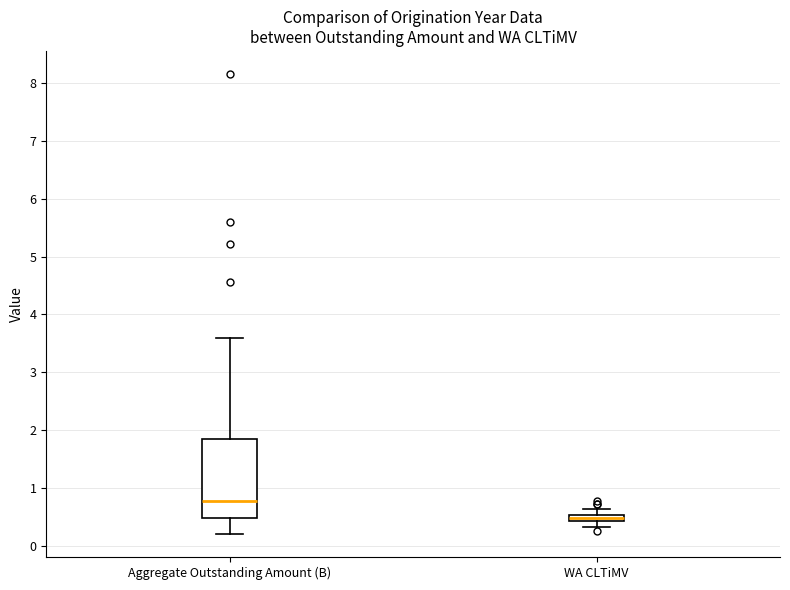

Comparing the boxes themselves (not the whiskers), which one is the tallest?

Aggregate Outstanding Amount (B)